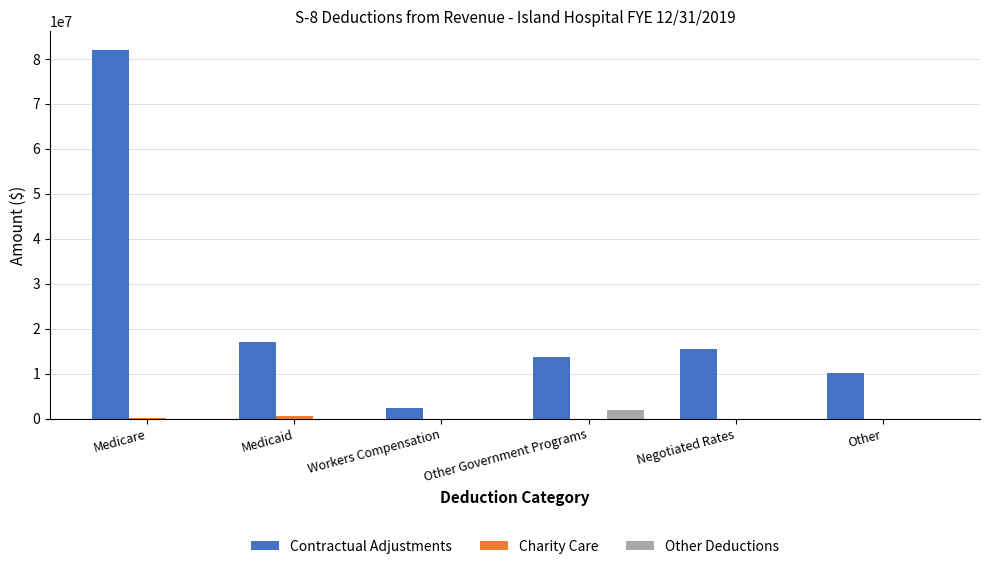

At which category is the sum across all series the highest?

Medicare